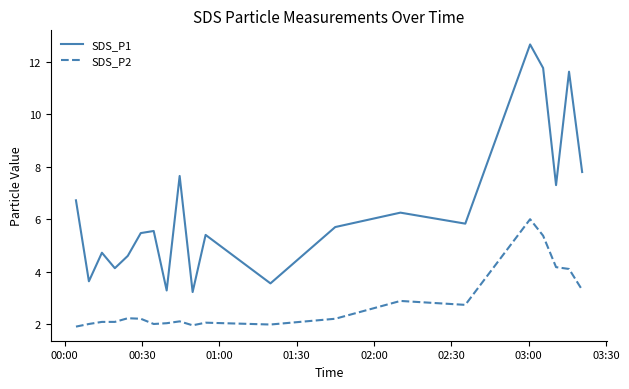

Which series has the largest total across all categories?

SDS_P1